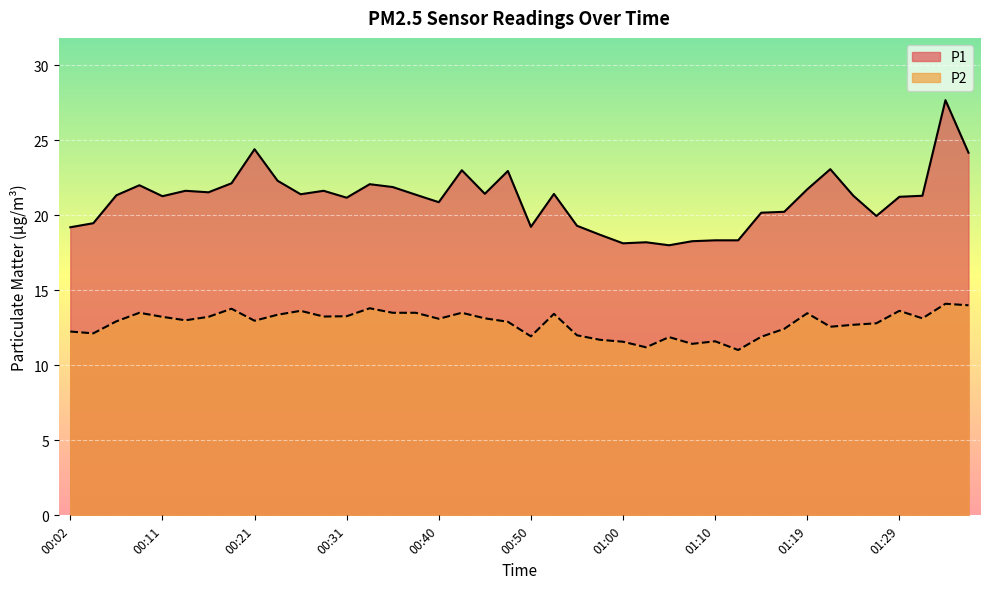

What is the smallest value displayed?

11.0